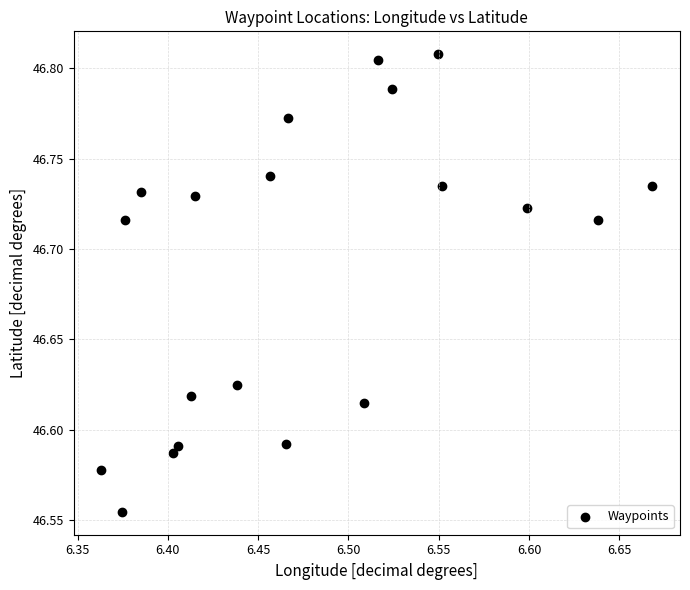

What is the range of X values (max minus min)?

0.3